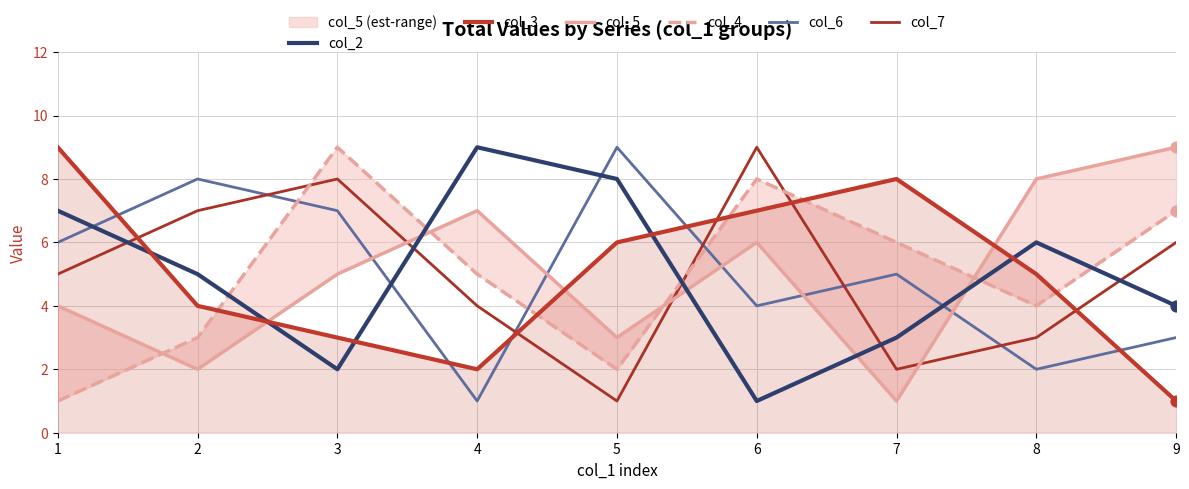

Which series has the largest total across all categories?

col_2